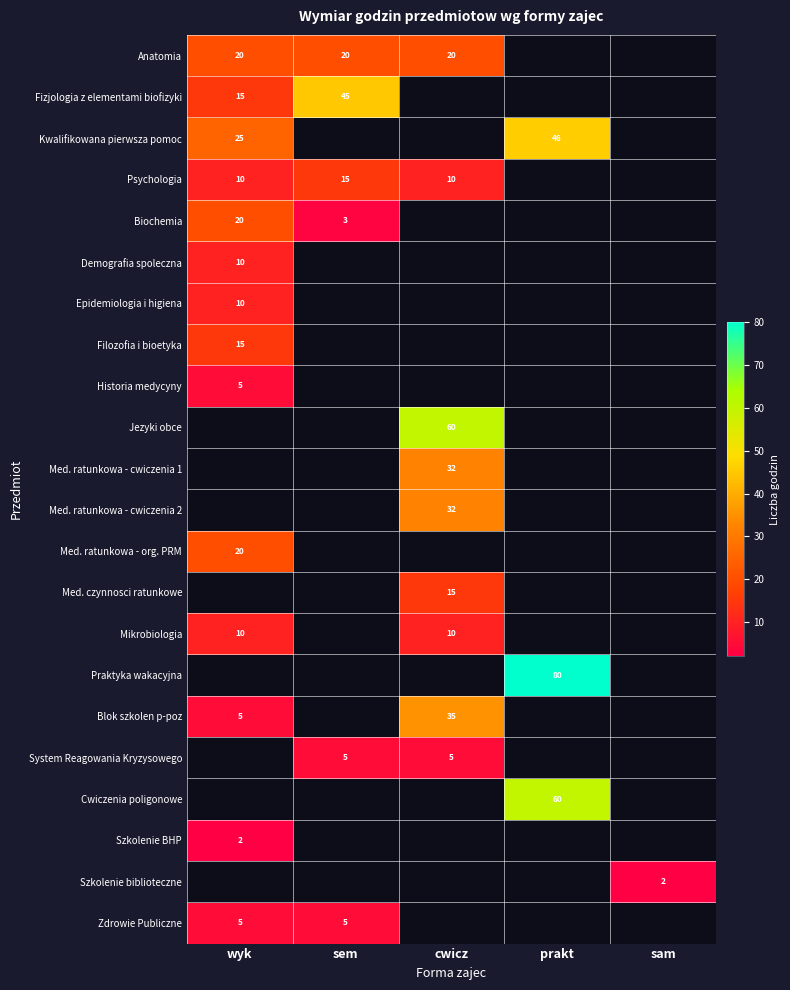

What is the greatest value displayed?

80.0